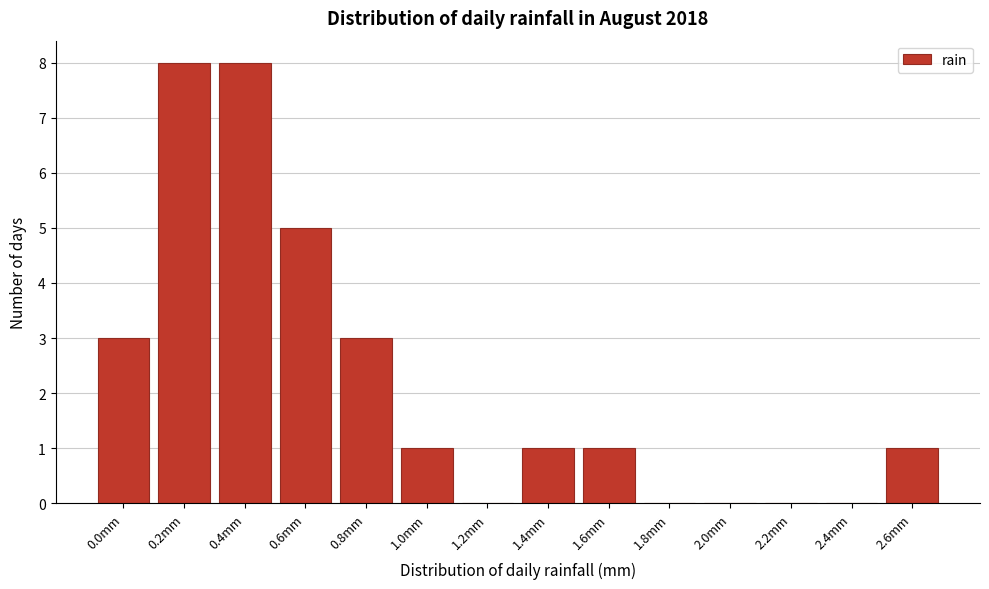

Reading left to right, list every bar in this chart as the range it spans on the x-axis followed by its height. The values are not printed on the chart, so give them approximately, as read against the axis.

-0.1 to 0.1: 3
0.1 to 0.3: 8
0.3 to 0.5: 8
0.5 to 0.7: 5
0.7 to 0.9: 3
0.9 to 1.1: 1
1.1 to 1.3: 0
1.3 to 1.5: 1
1.5 to 1.7: 1
1.7 to 1.9: 0
1.9 to 2.1: 0
2.1 to 2.3: 0
2.3 to 2.5: 0
2.5 to 2.7: 1